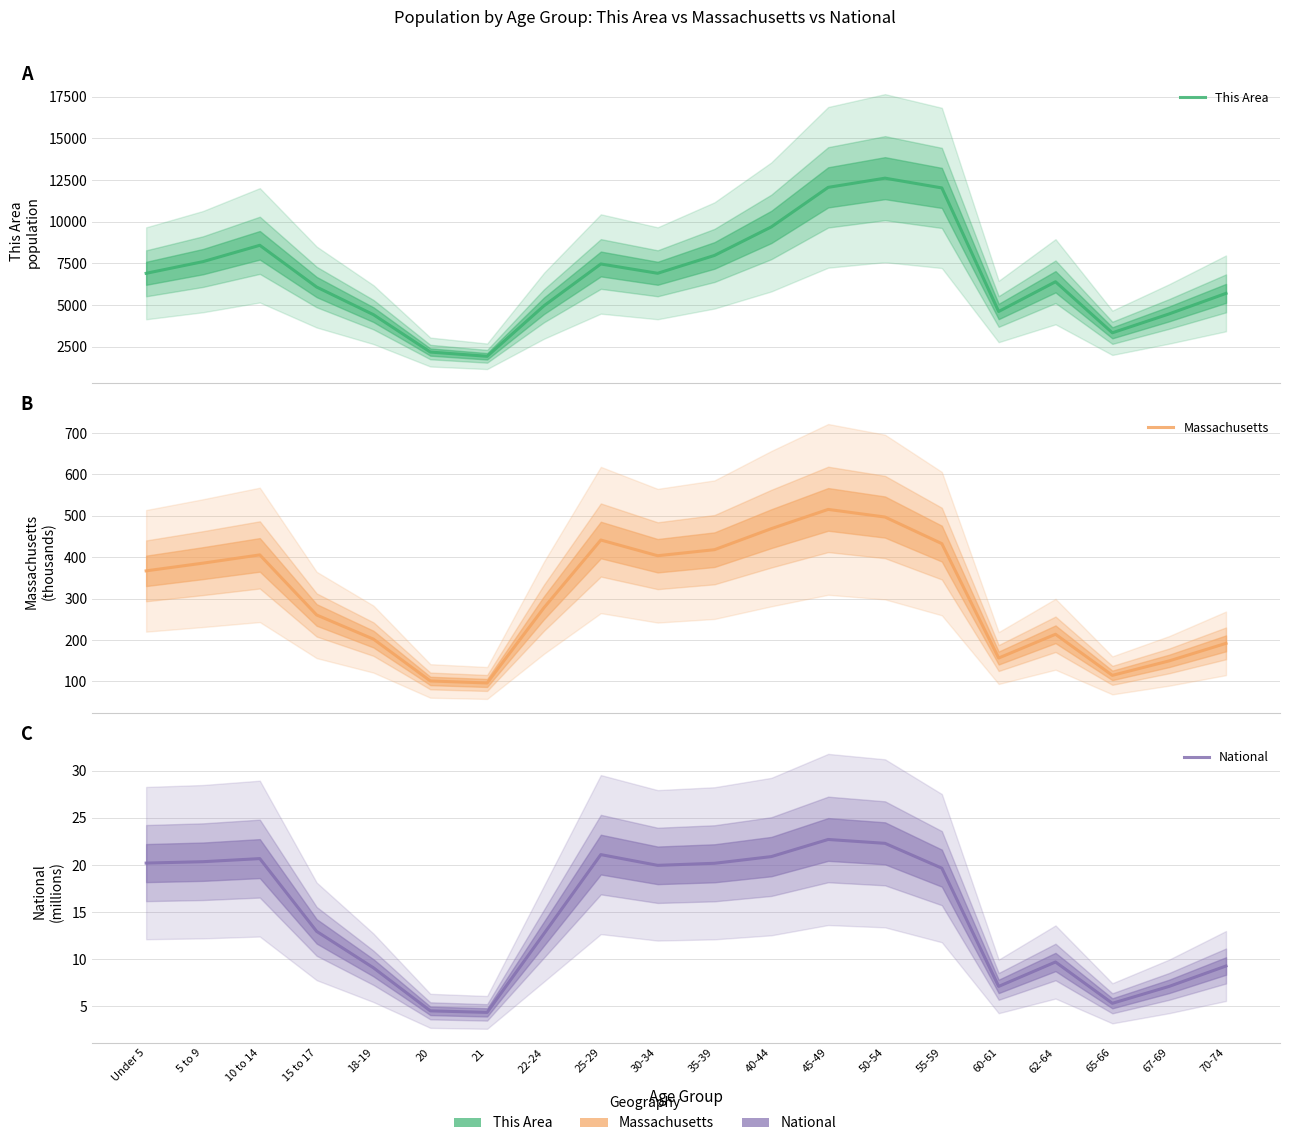

What is the total value across all series at 25-29?

7923.6